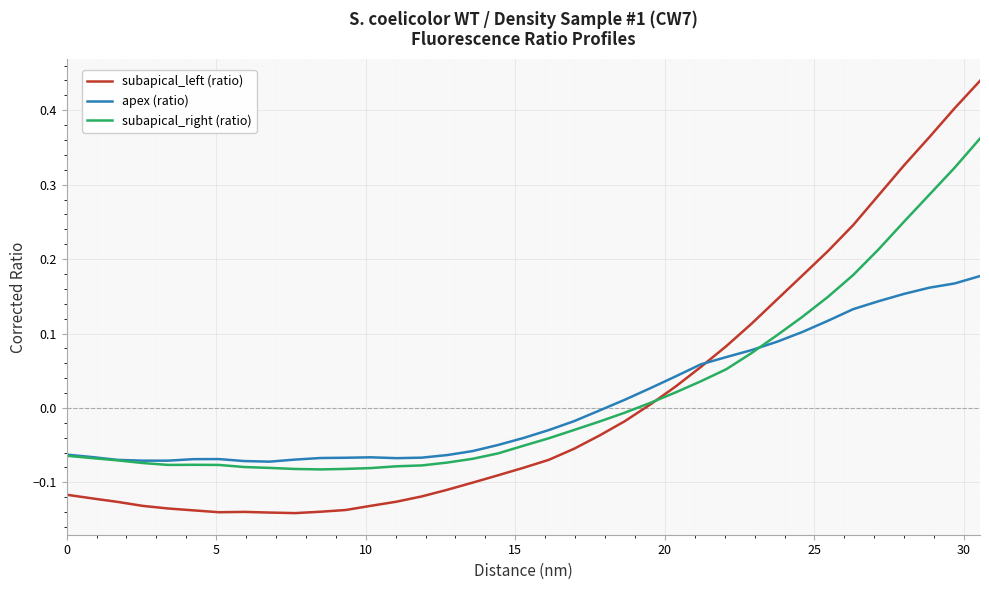

Which series has the widest spread of values?

subapical_left (ratio)